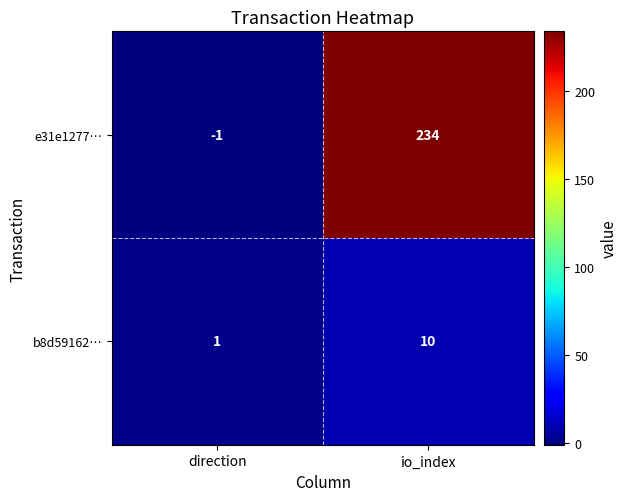

What is the difference between the b8d59162… values at io_index and direction?

9